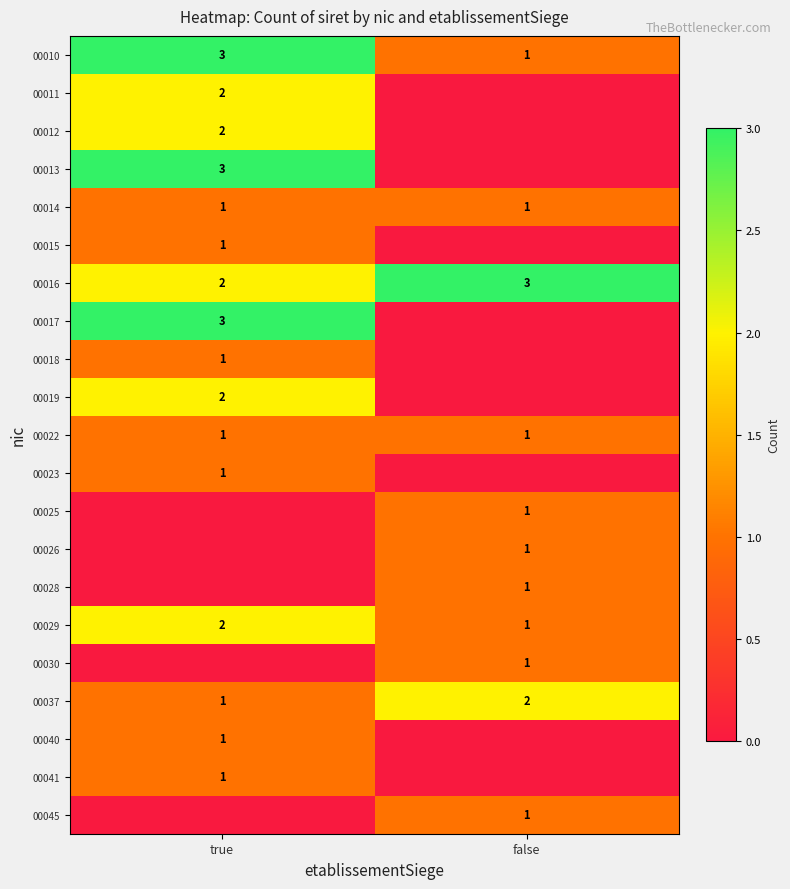

What is the spread (max minus min) of values at true?

3